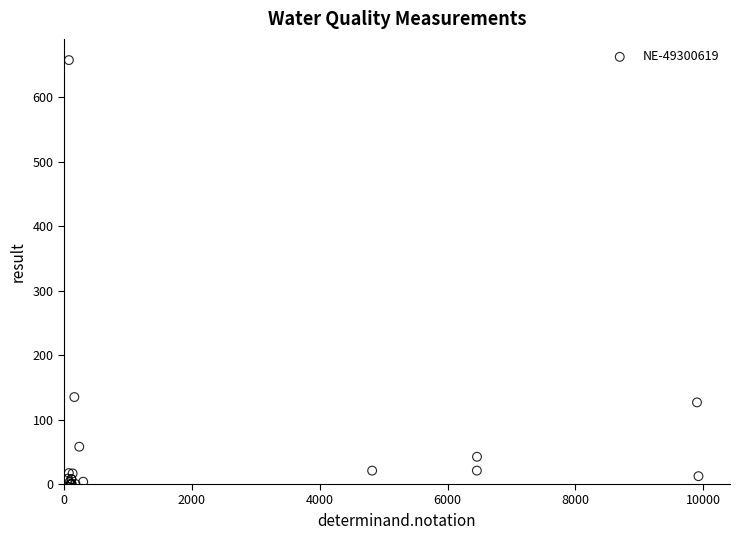

What Y value in the scatter plot is closest to 329?

135.0